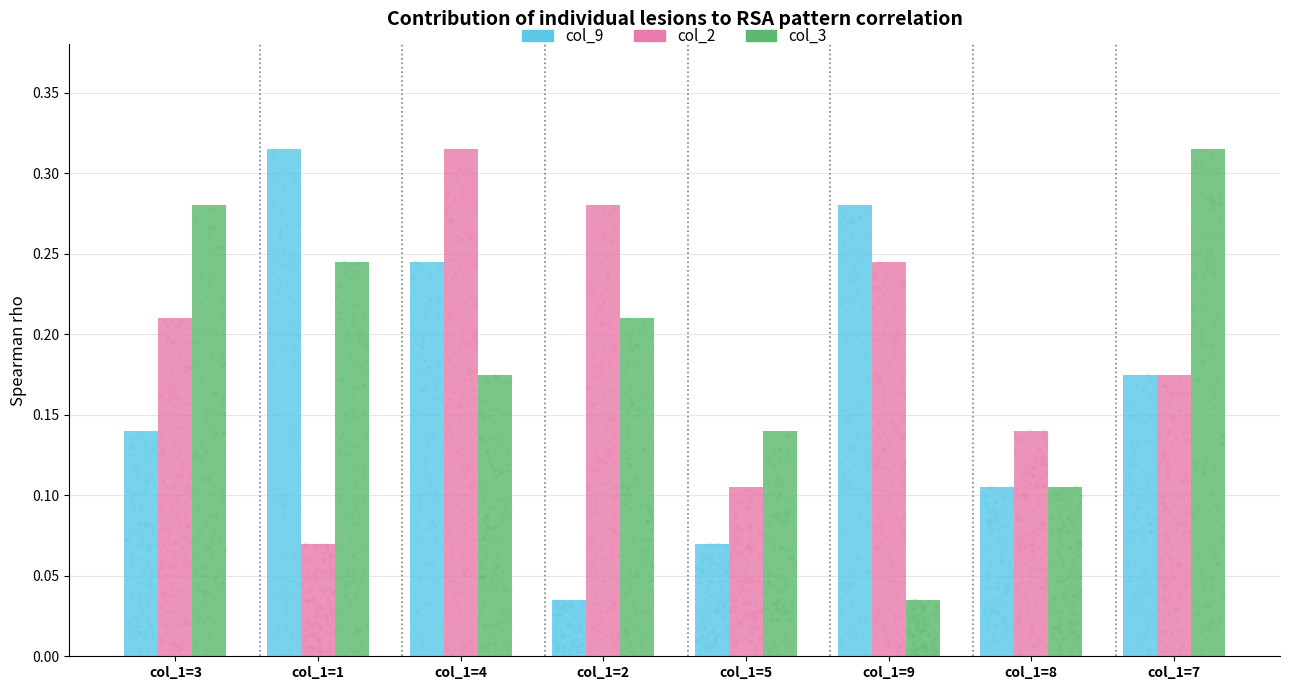

What are all the series names shown in the legend?

col_9, col_2, col_3